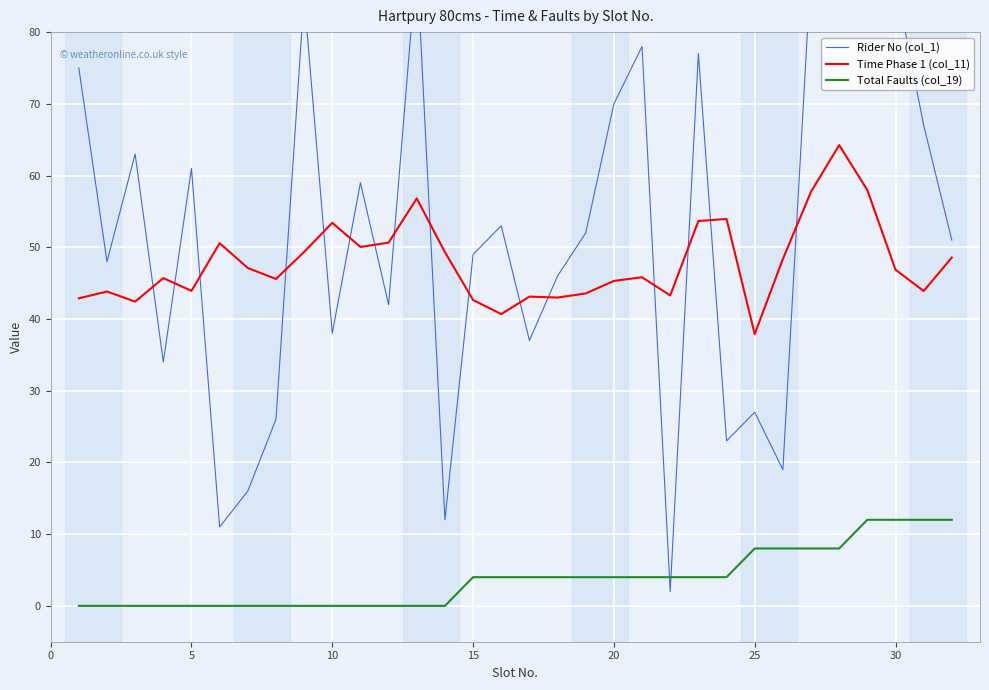

How many interior local peaks does the Rider No (col_1) series have?

10